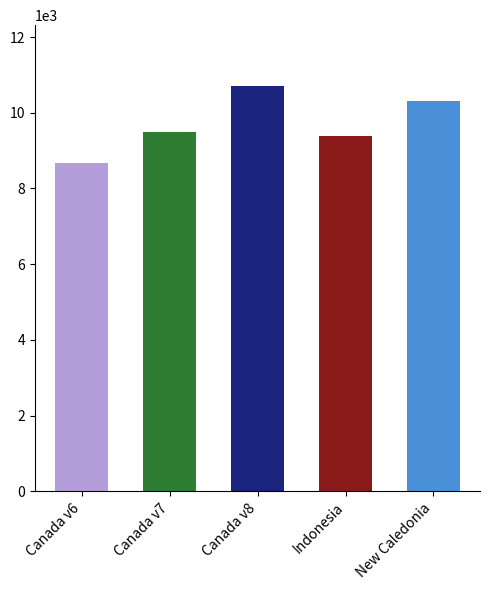

What position from the right is Indonesia?

2